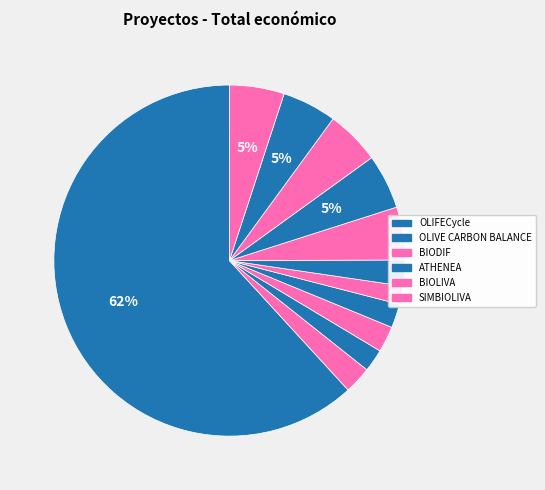

Count the number of slices in the pie.

12